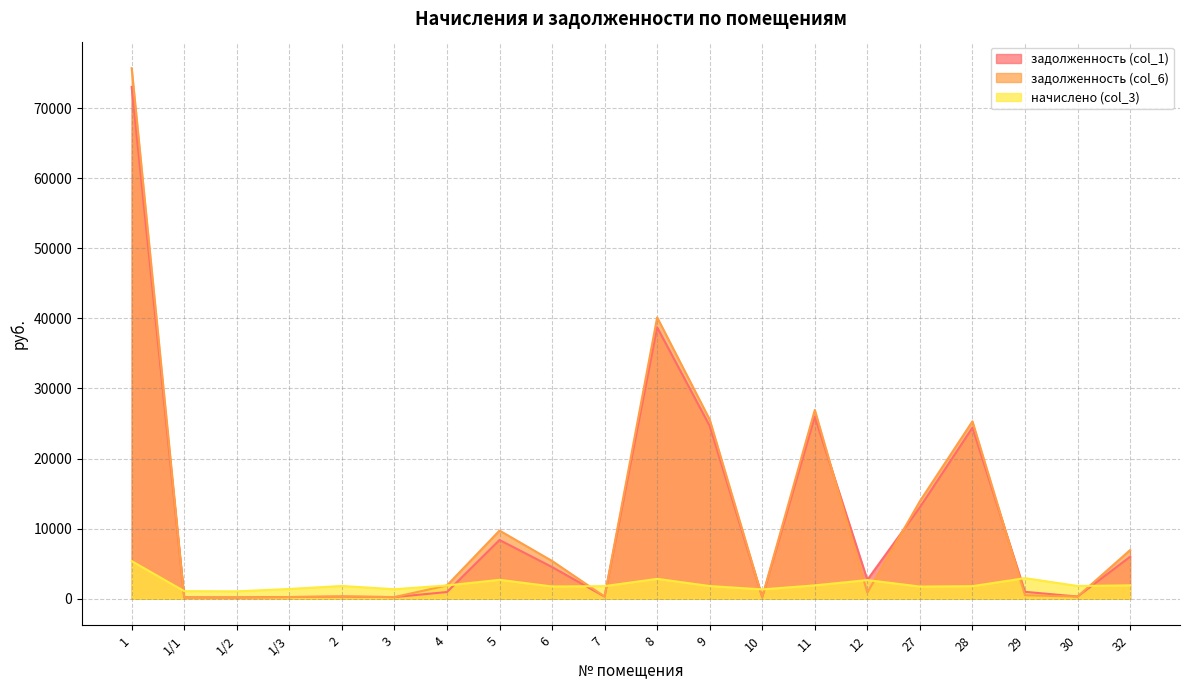

Which category has the highest value across all series?

1